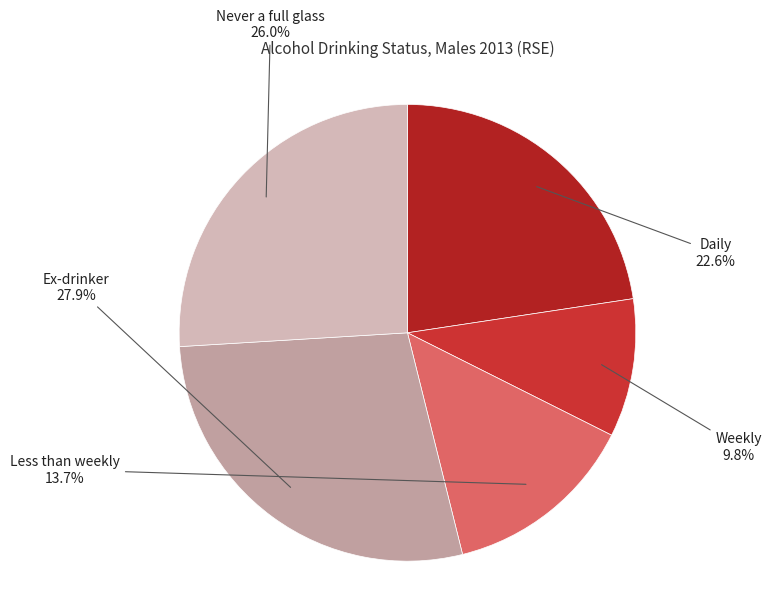

Rank the categories by value from highest to lowest.

Ex-drinker, Never a full glass, Daily, Less than weekly, Weekly